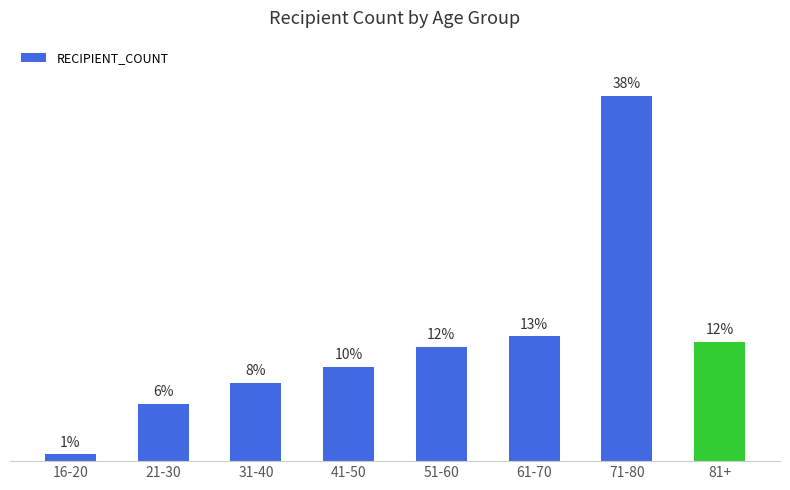

Which category has the lowest value across all series?

16-20